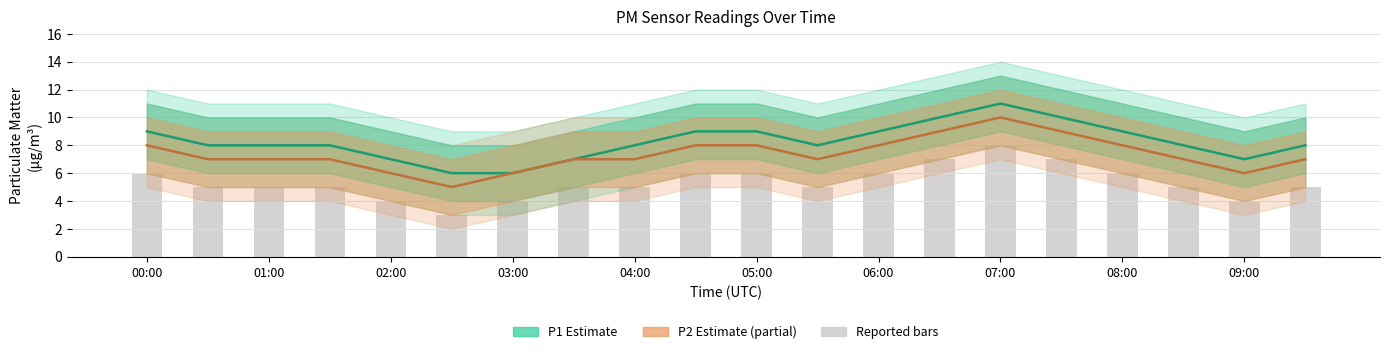

True or false: P1 mean has a value of 12 at 04:00.

False